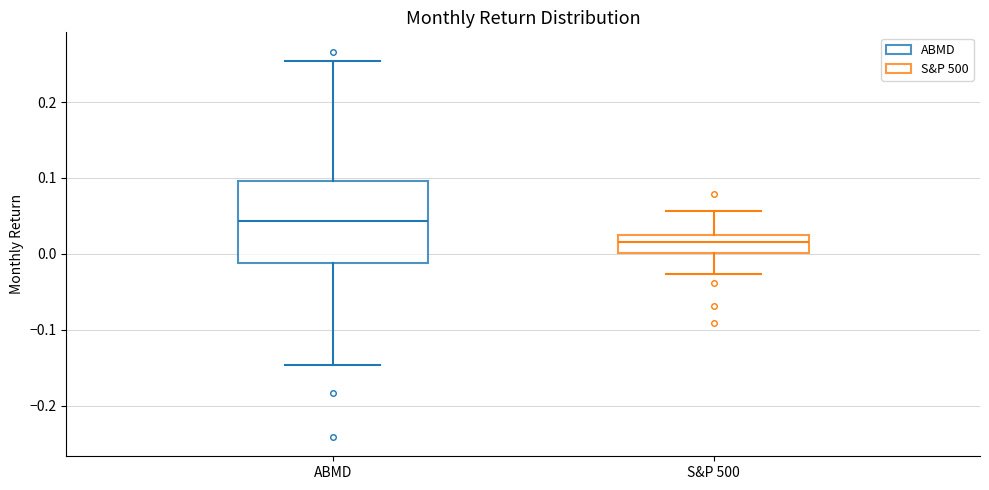

Reading left to right, transcribe this box plot: for each box, give where its median line is, the range the box spans, and where its two whiskers end, as read against the y-axis. The values are not printed on the chart, so give them approximately, as read against the axis.

ABMD: median 0.04, box -0.01 to 0.10, whiskers -0.15 to 0.25
S&P 500: median 0.02, box 0.00 to 0.03, whiskers -0.03 to 0.06